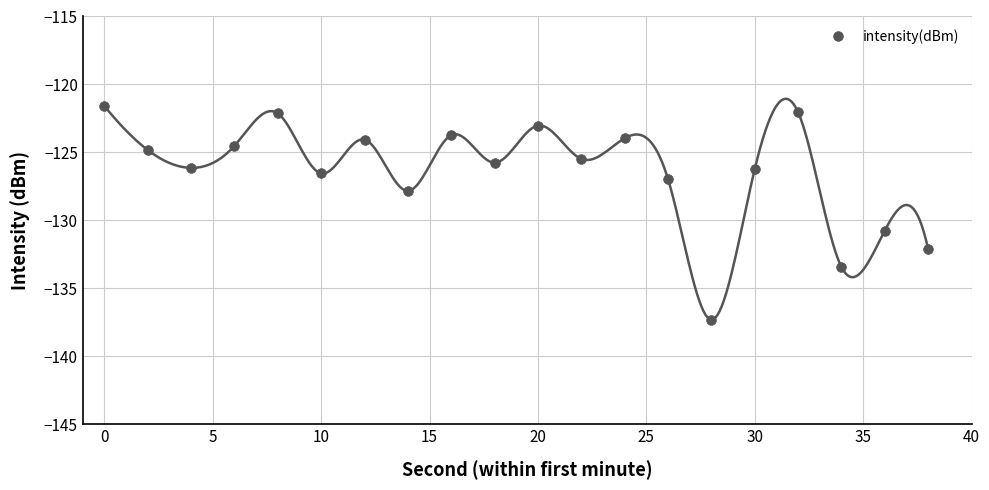

How many lines are shown in the chart?

1